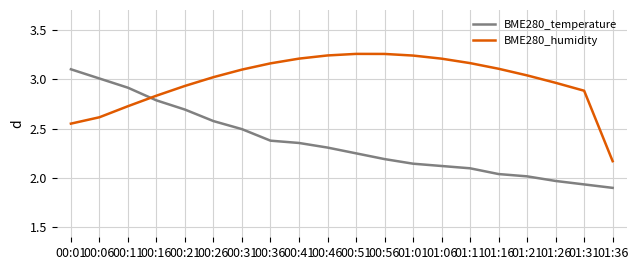

How many intersections are there between BME280_temperature and BME280_humidity?

1